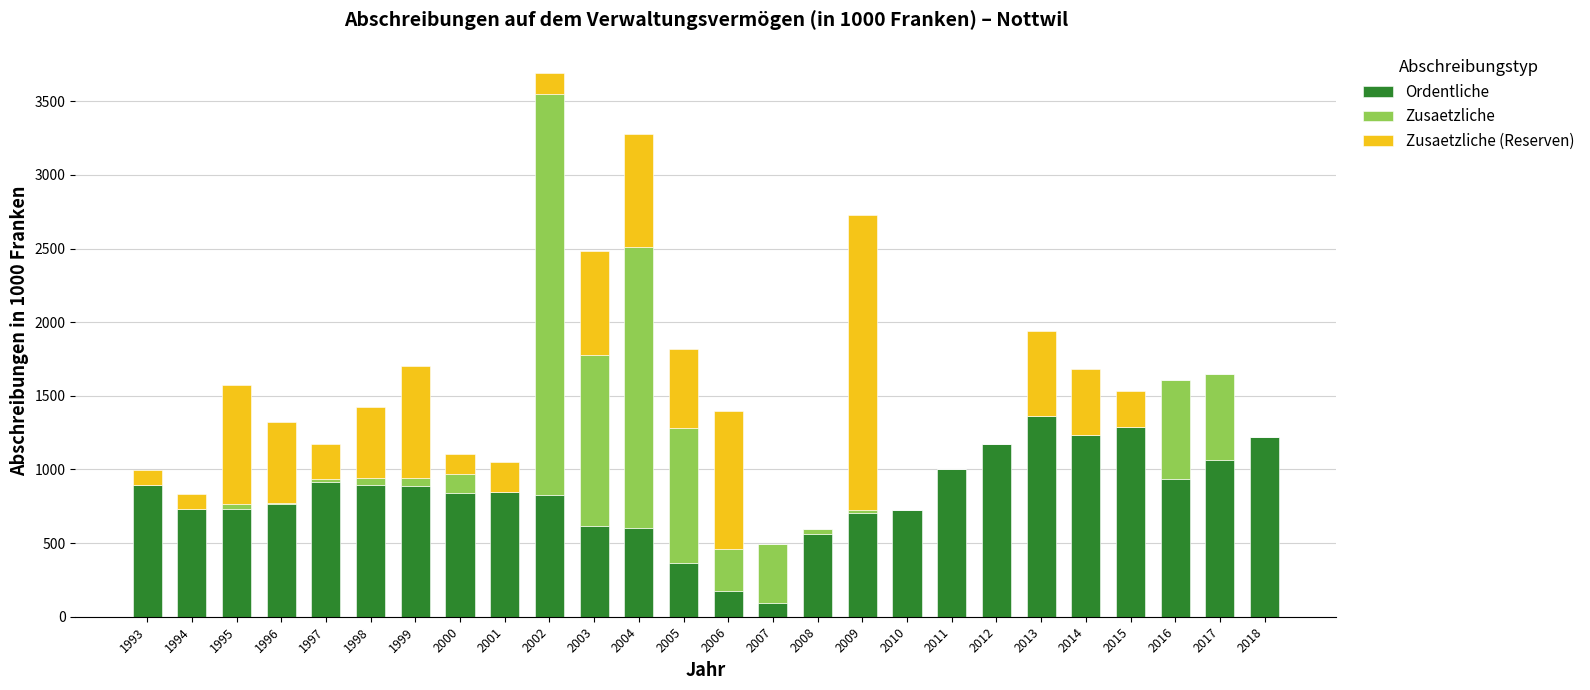

What is the highest value of the Ordentliche series?

1364.3